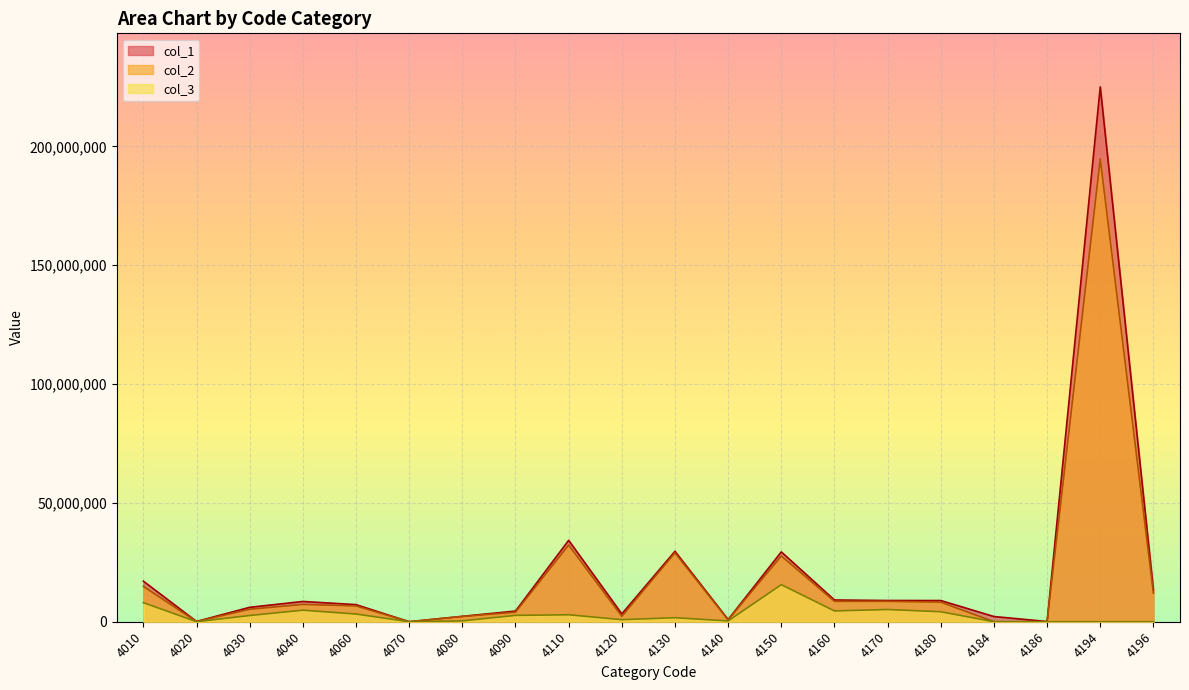

Is the value of col_1 at 4196 greater than the value of col_3 at 4180?

Yes